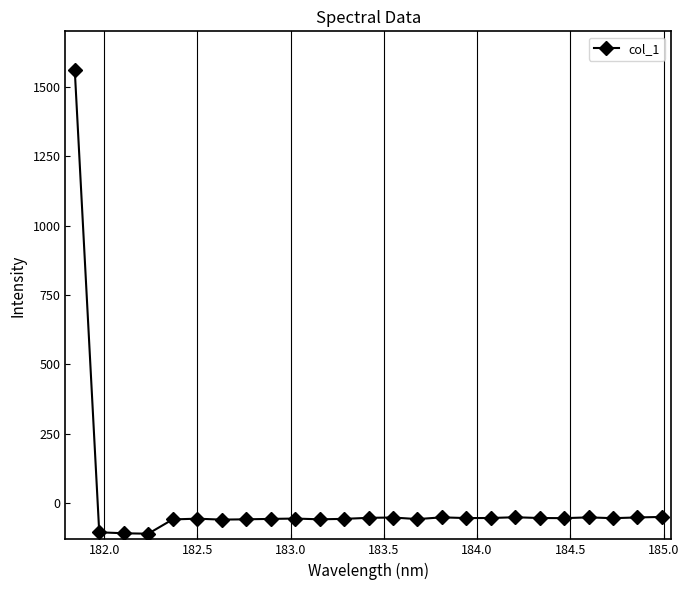

What is the difference between the maximum and minimum values?

1671.8